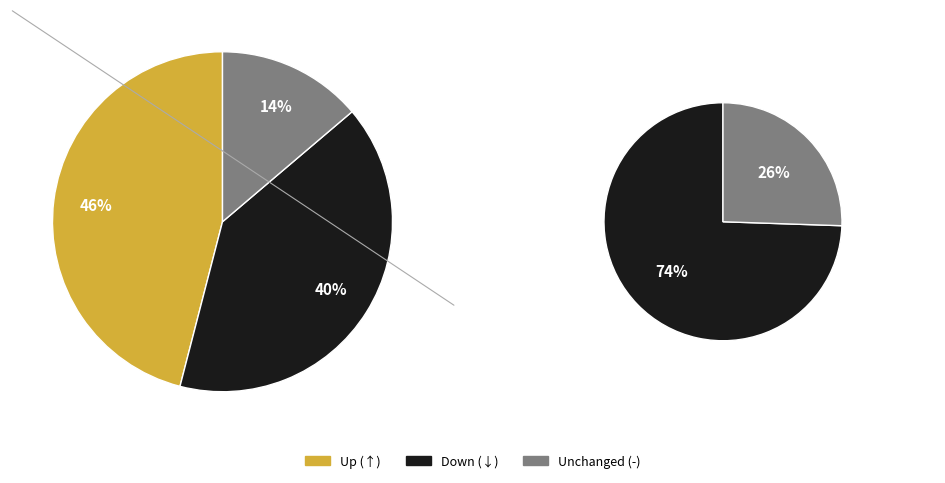

To the nearest percent, what is the combined percentage of down and up?

86%